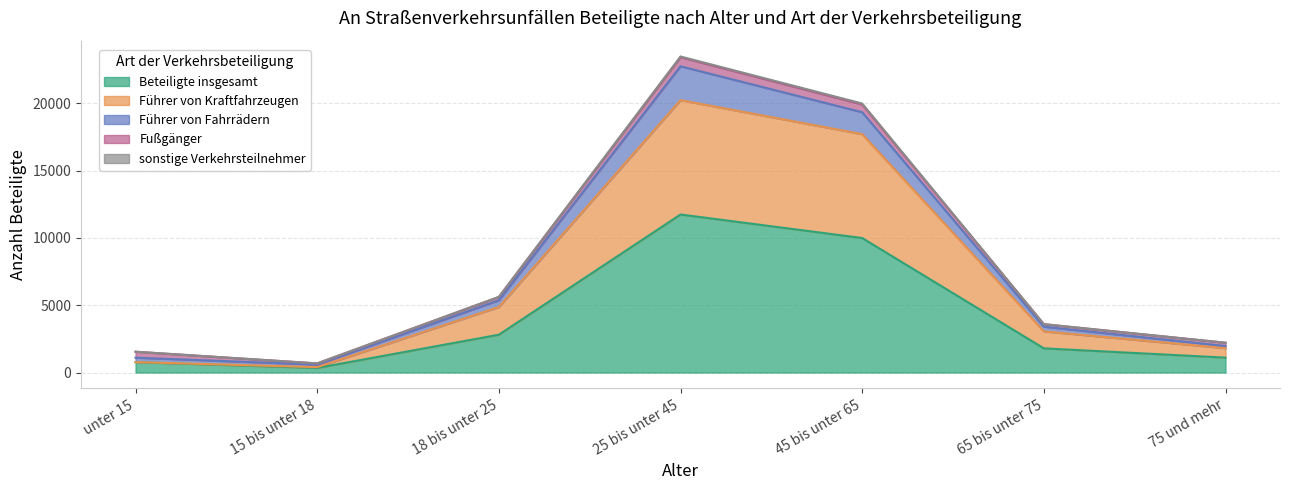

What position from the right is 25 bis unter 45?

4